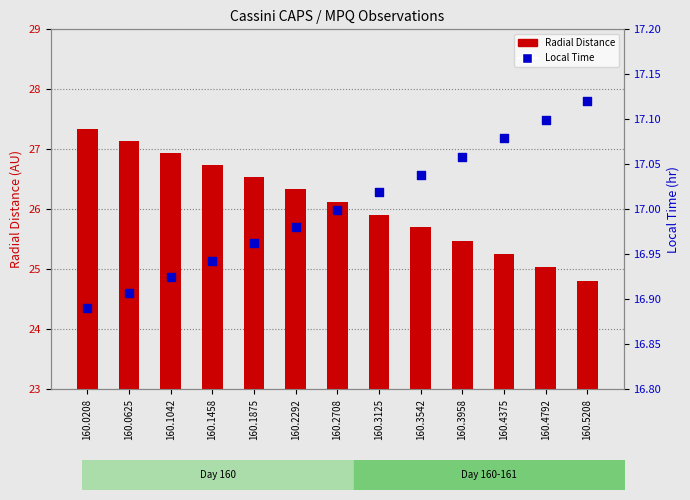

What are all the series names shown in the legend?

Radial Distance, Local Time